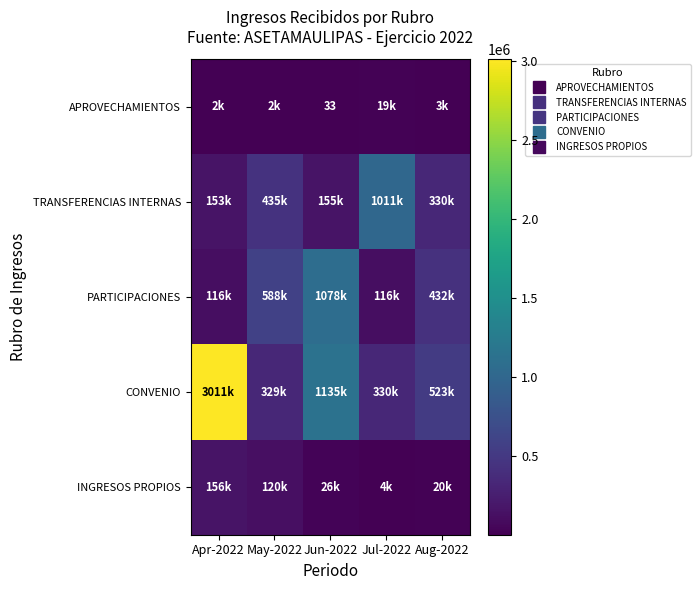

Which series has the widest spread of values?

CONVENIO